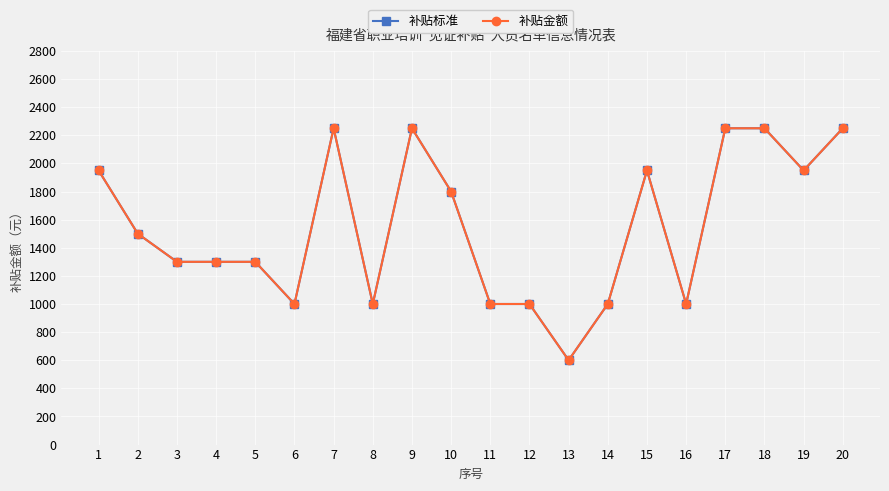

Reading left to right, transcribe all the data shown in this chart.

补贴标准: 1=1950	2=1500	3=1300	4=1300	5=1300	6=1000	7=2250	8=1000	9=2250	10=1800	11=1000	12=1000	13=600	14=1000	15=1950	16=1000	17=2250	18=2250	19=1950	20=2250
补贴金额: 1=1950	2=1500	3=1300	4=1300	5=1300	6=1000	7=2250	8=1000	9=2250	10=1800	11=1000	12=1000	13=600	14=1000	15=1950	16=1000	17=2250	18=2250	19=1950	20=2250